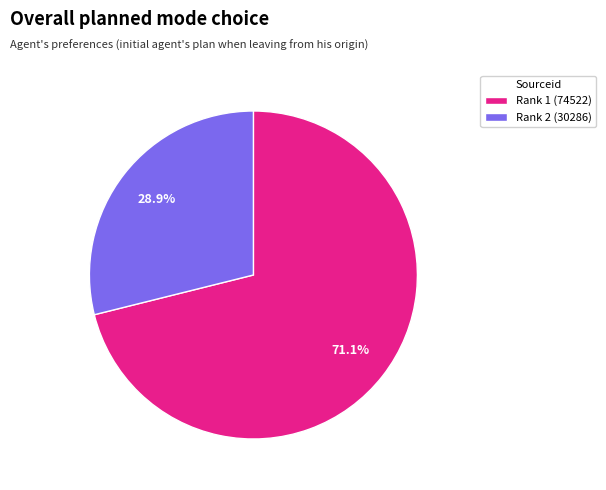

To the nearest percent, what is the difference between the Rank 2 (30286) and Rank 1 (74522) slice percentages?

42%